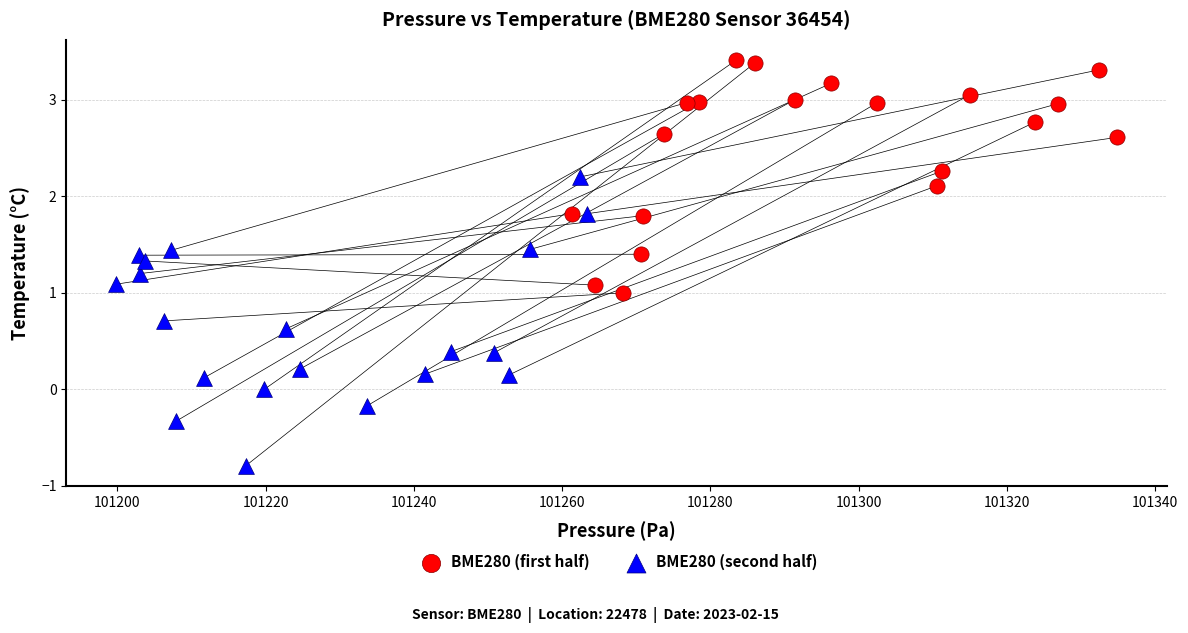

Which series has the widest spread of Y values?

BME280 (second half)